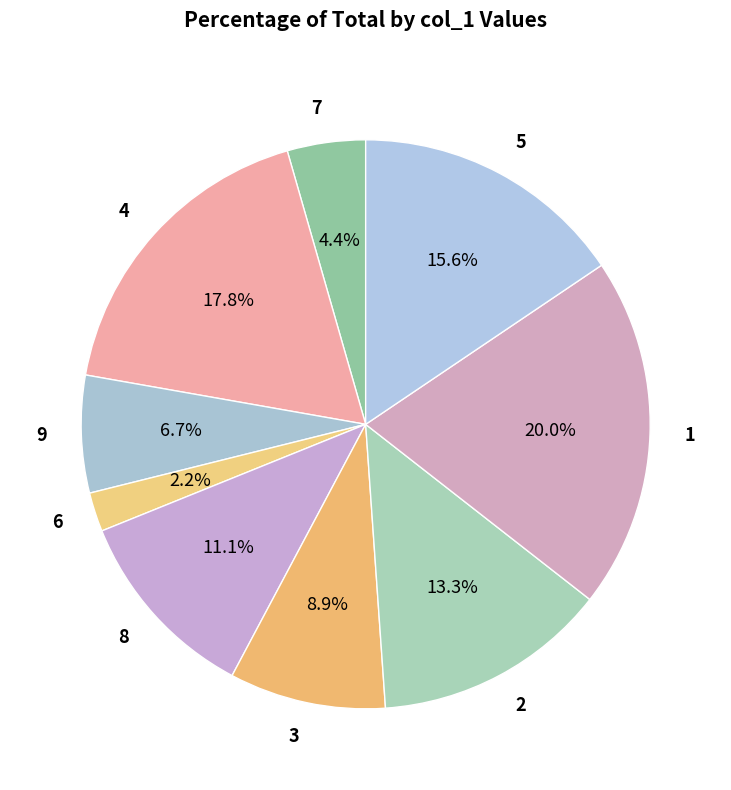

How many slices are in this pie chart?

9